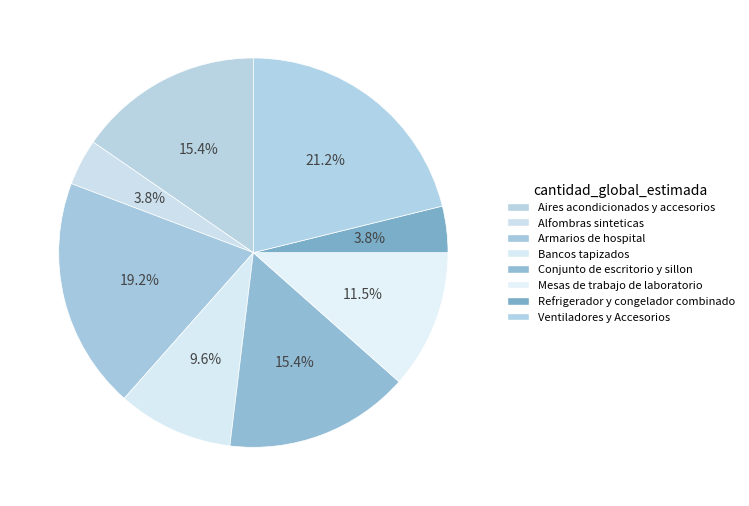

How many slices are in this pie chart?

8